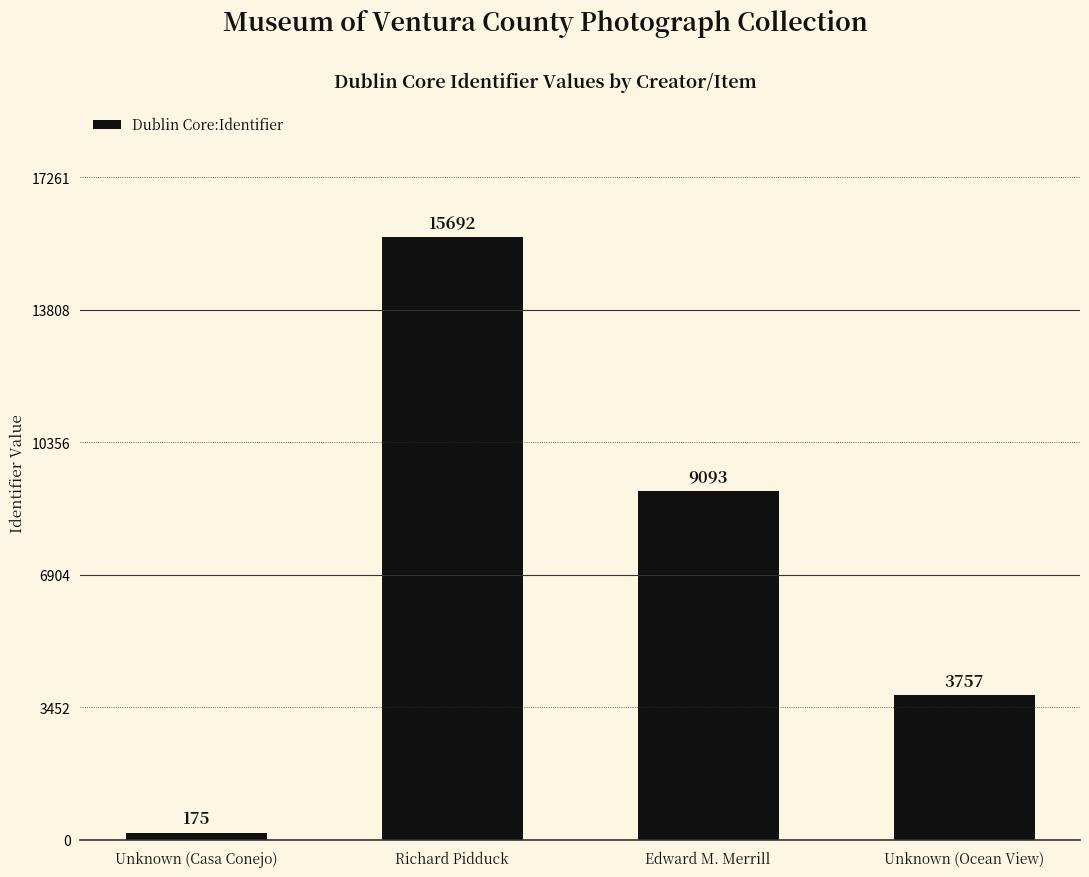

Rank the categories by value from highest to lowest.

Richard Pidduck, Edward M. Merrill, Unknown (Ocean View), Unknown (Casa Conejo)